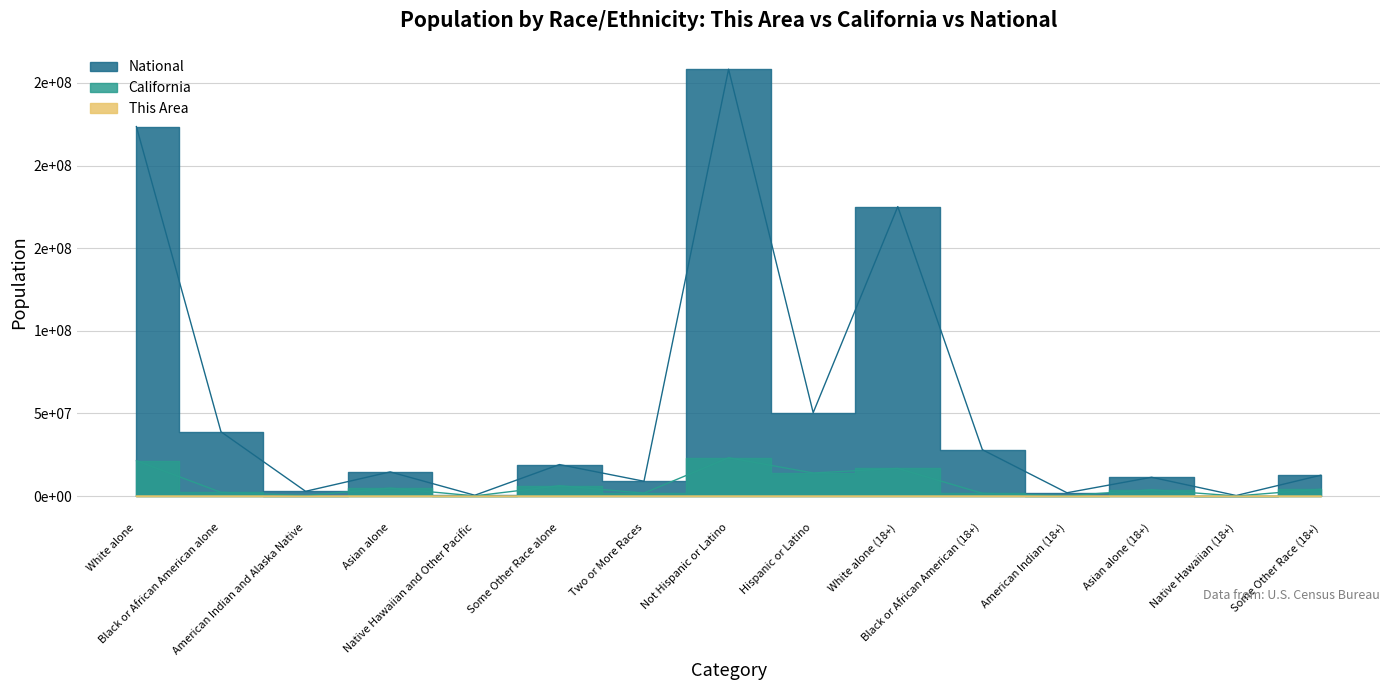

True or false: This Area and National cross at least once.

False